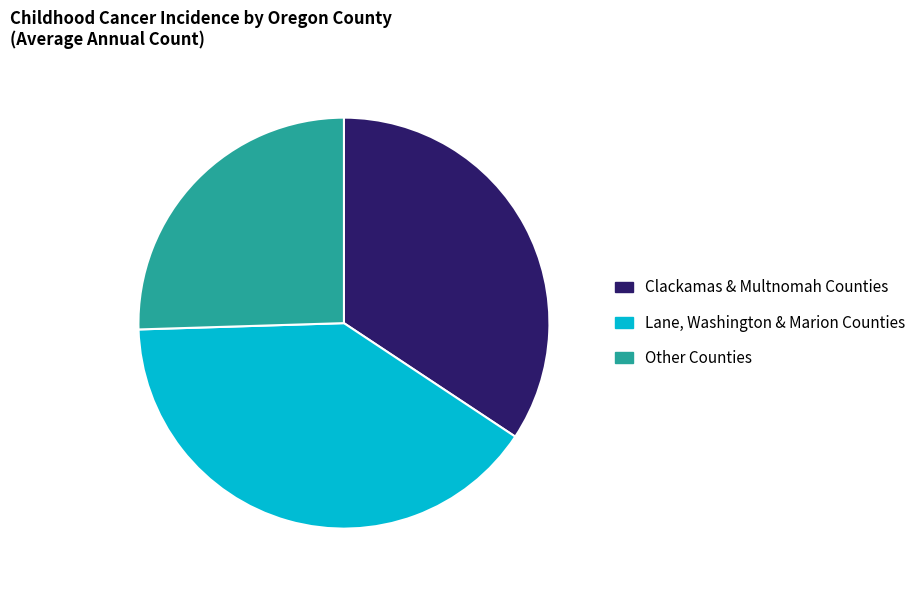

Is there a majority slice in this chart?

No